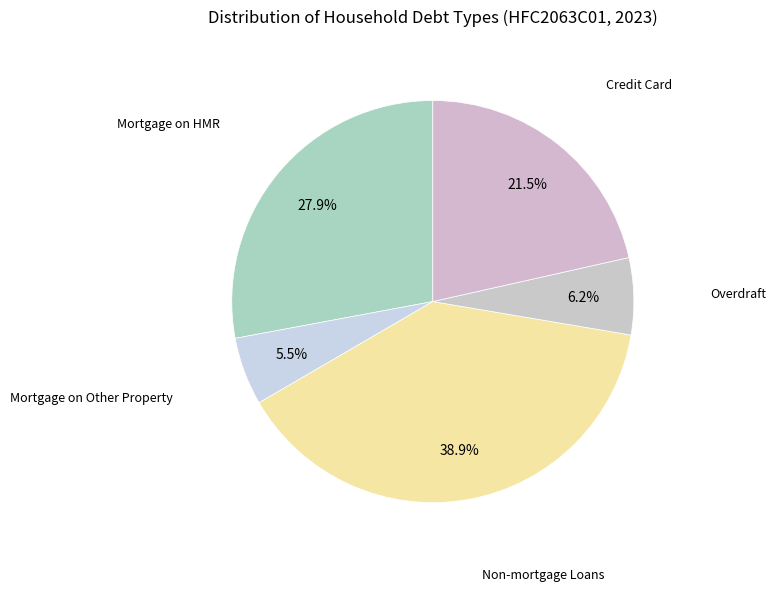

How many segments does this pie chart have?

5